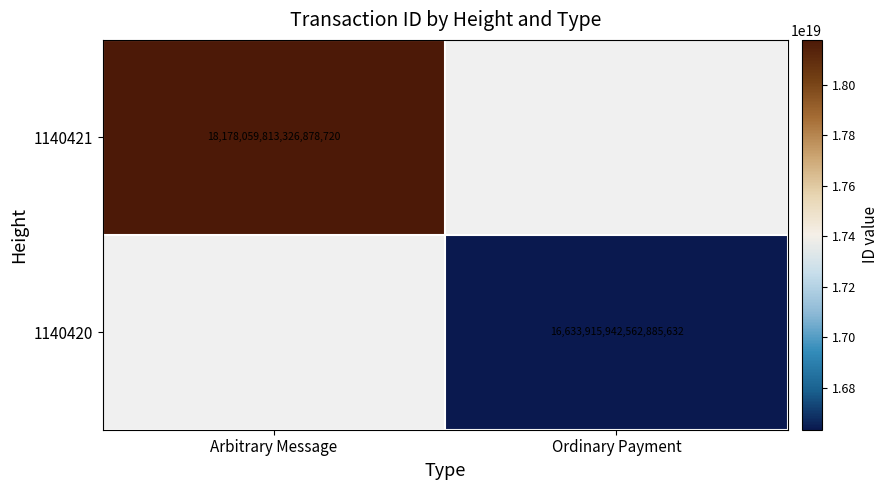

The value of 1140420 at Ordinary Payment is 16633915942562885632. True or false?

True